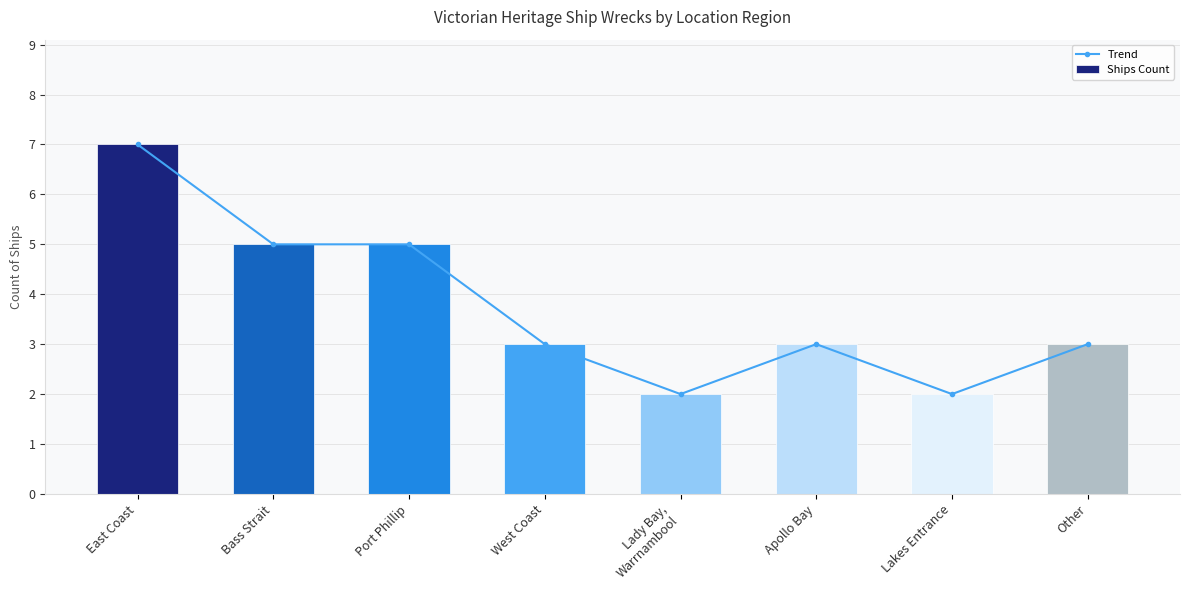

What position from the right is East Coast?

8